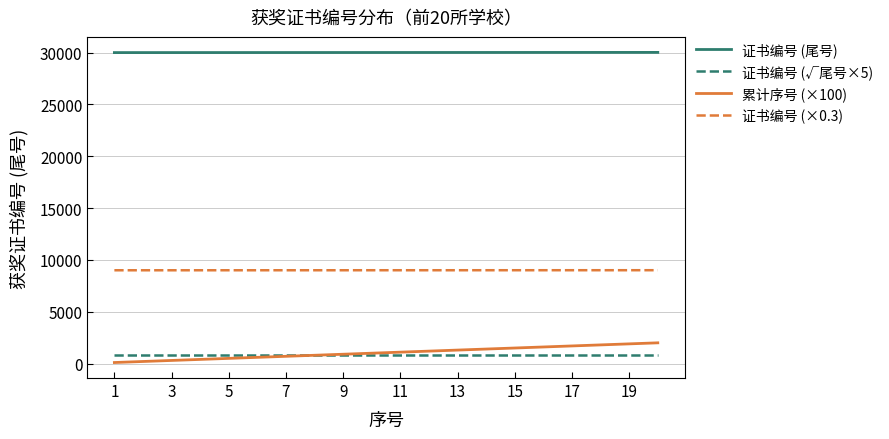

Which series has the largest range (max minus min)?

累计序号 (×100)